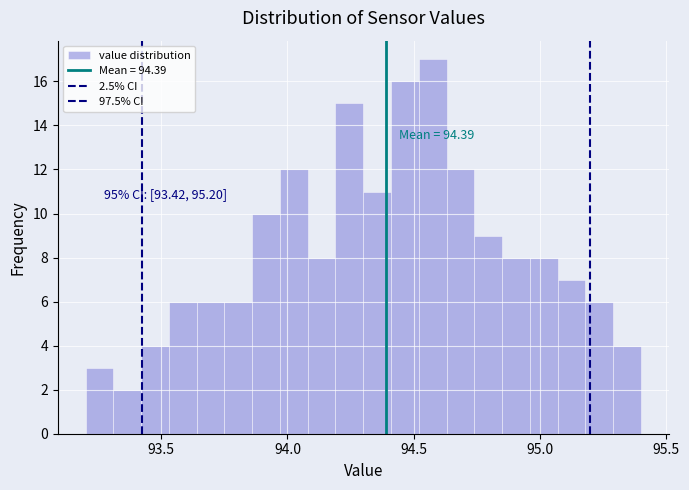

Read against the x-axis, roughly where is the centre of the tallest bar?

94.60